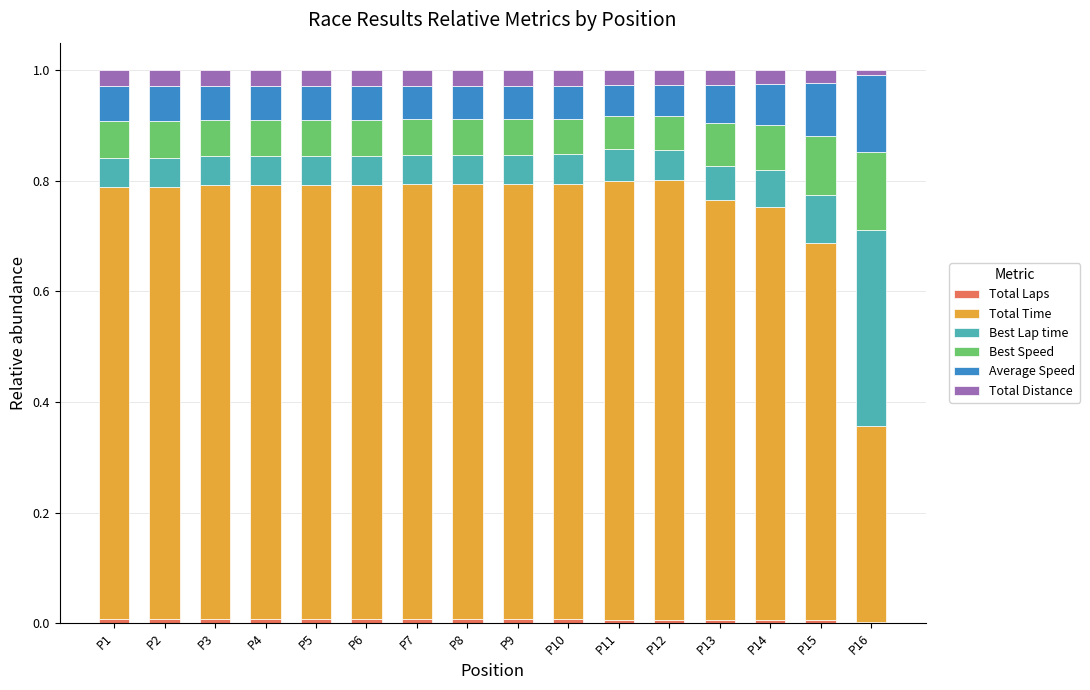

Are the bars grouped side by side (vs. stacked)?

No